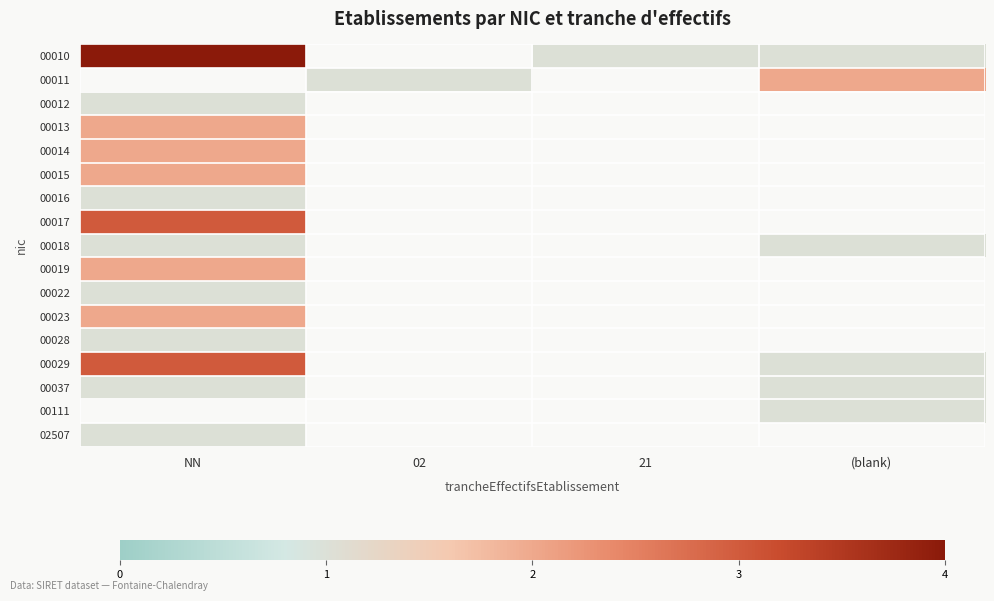

True or false: 00017 has a value of 1.0 at NN.

False